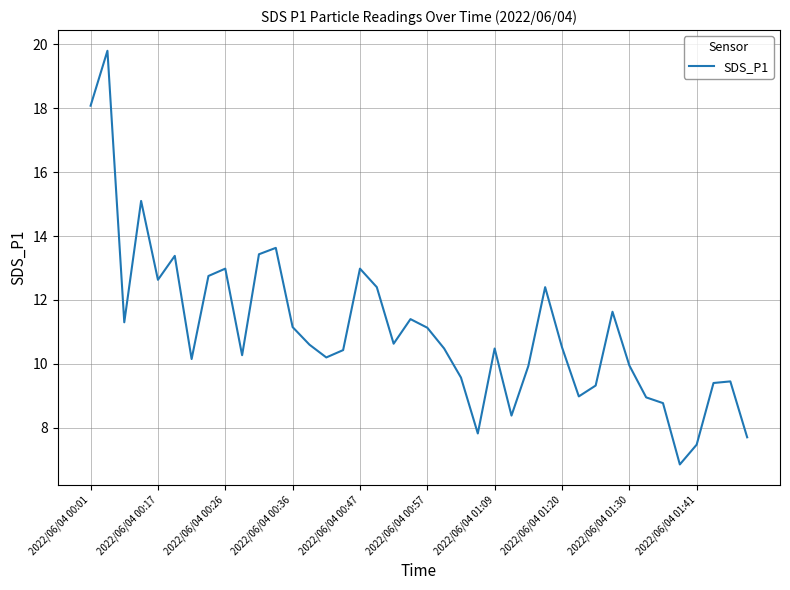

What is the maximum value shown in the chart?

19.8